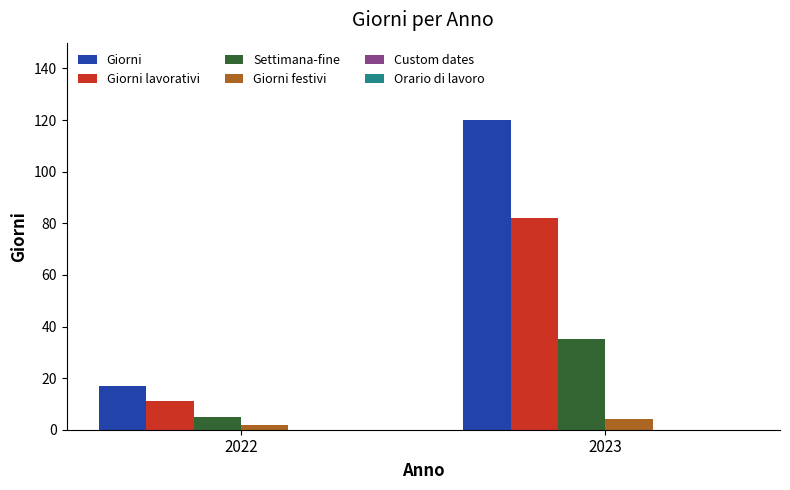

Does the chart contain stacked bars?

No